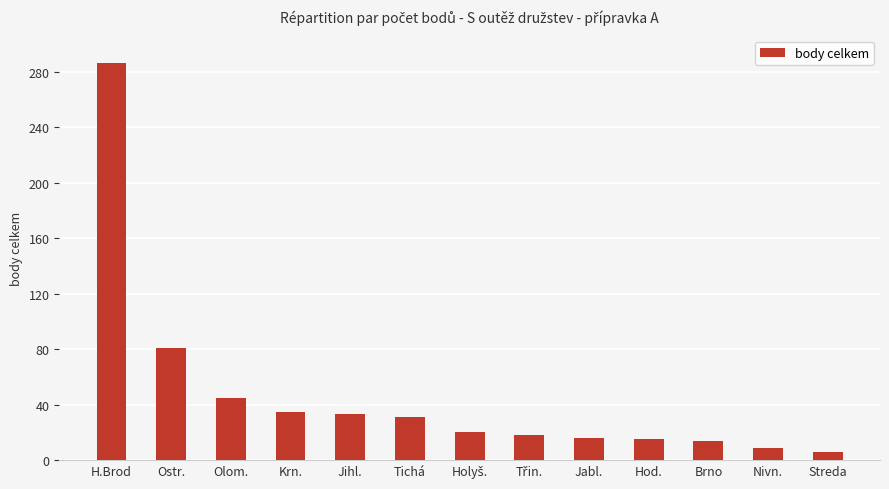

What is the value of the 5th bar from the left?

33